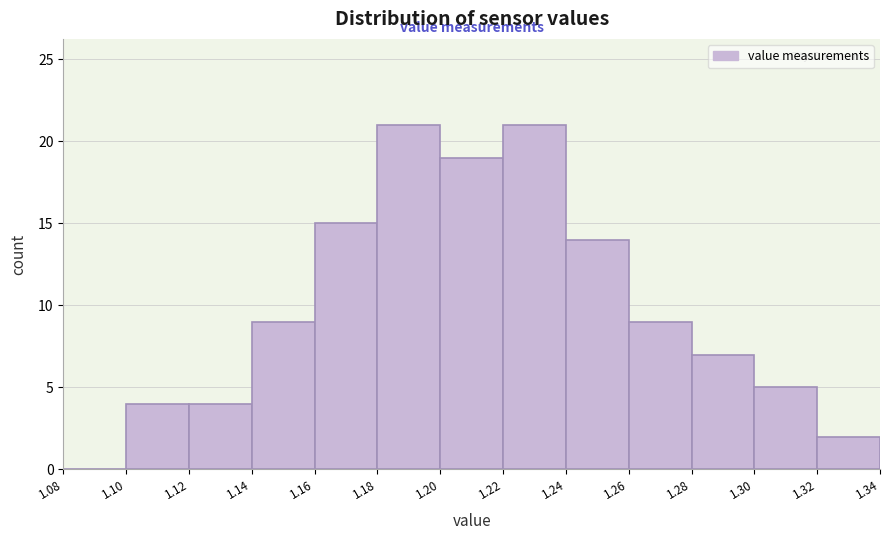

How tall is the bar that spans 1.14 to 1.16 on the x-axis? The values are not printed on the chart, so give them approximately, as read against the axis.

9